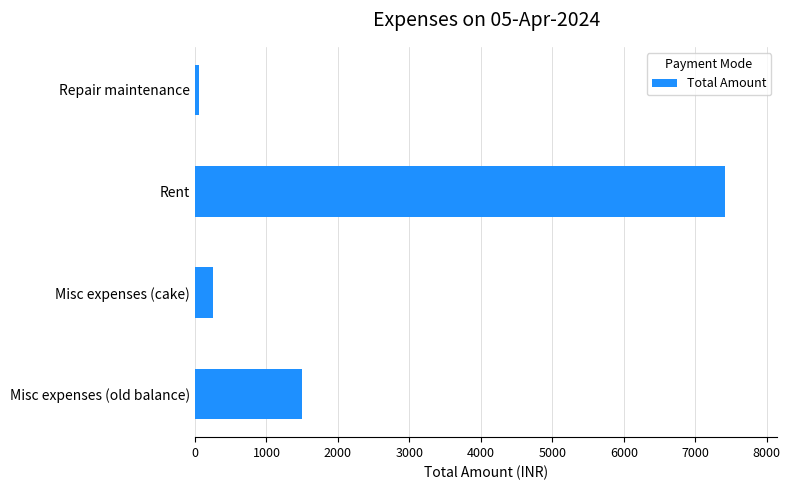

What is the smallest value displayed?

50